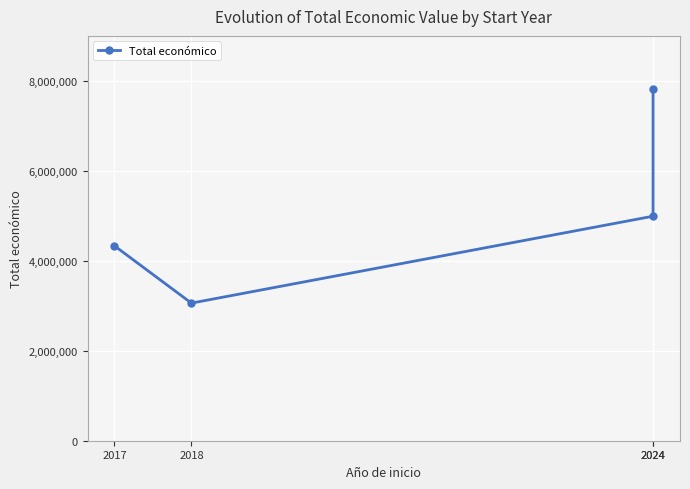

How many data points does each series have?

4